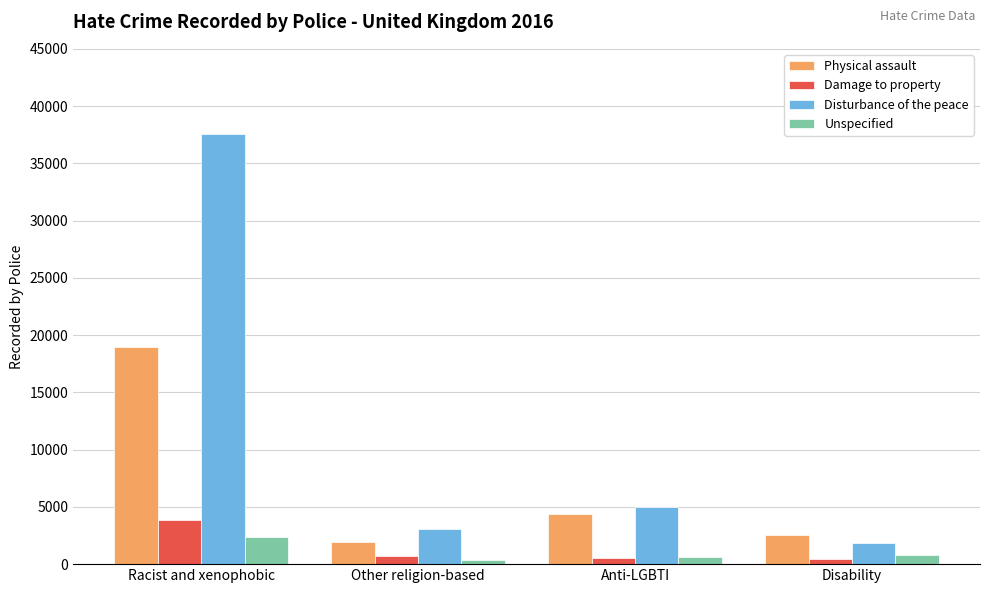

What is the greatest value displayed?

37587